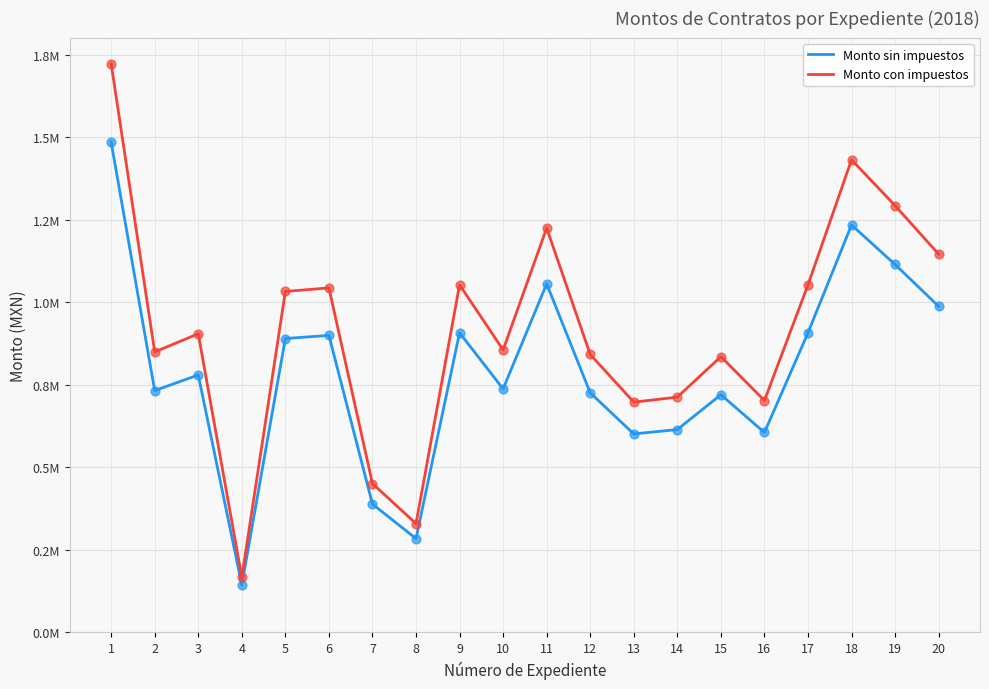

Is the value of Monto sin impuestos at 14 greater than the value of Monto con impuestos at 5?

No